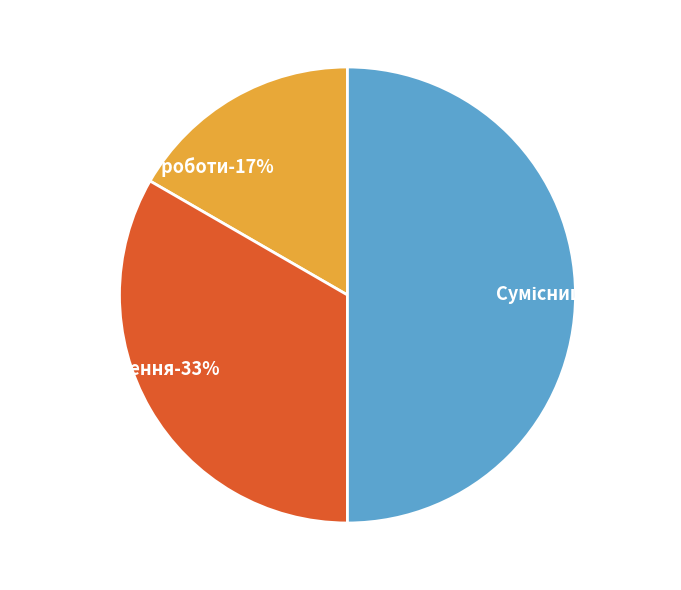

Does Суміщення account for over 50% of the chart?

No